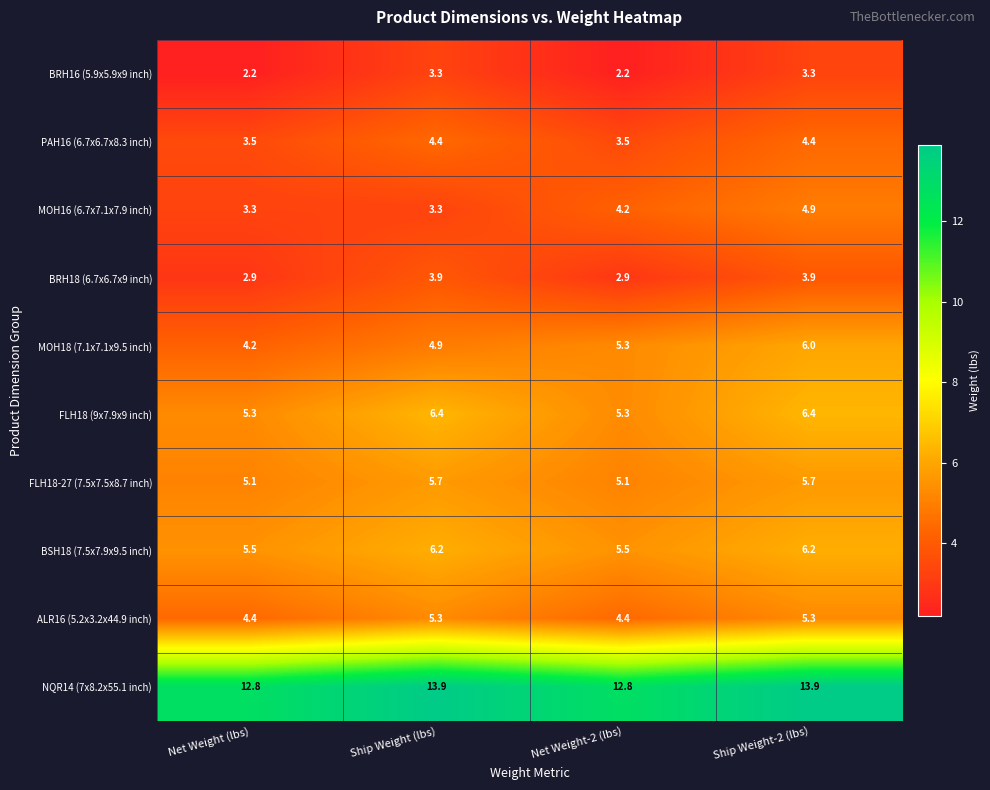

Rank the series by their maximum value, from highest to lowest.

NQR14 (7x8.2x55.1 inch), FLH18 (9x7.9x9 inch), BSH18 (7.5x7.9x9.5 inch), MOH18 (7.1x7.1x9.5 inch), FLH18-27 (7.5x7.5x8.7 inch), ALR16 (5.2x3.2x44.9 inch), MOH16 (6.7x7.1x7.9 inch), PAH16 (6.7x6.7x8.3 inch), BRH18 (6.7x6.7x9 inch), BRH16 (5.9x5.9x9 inch)